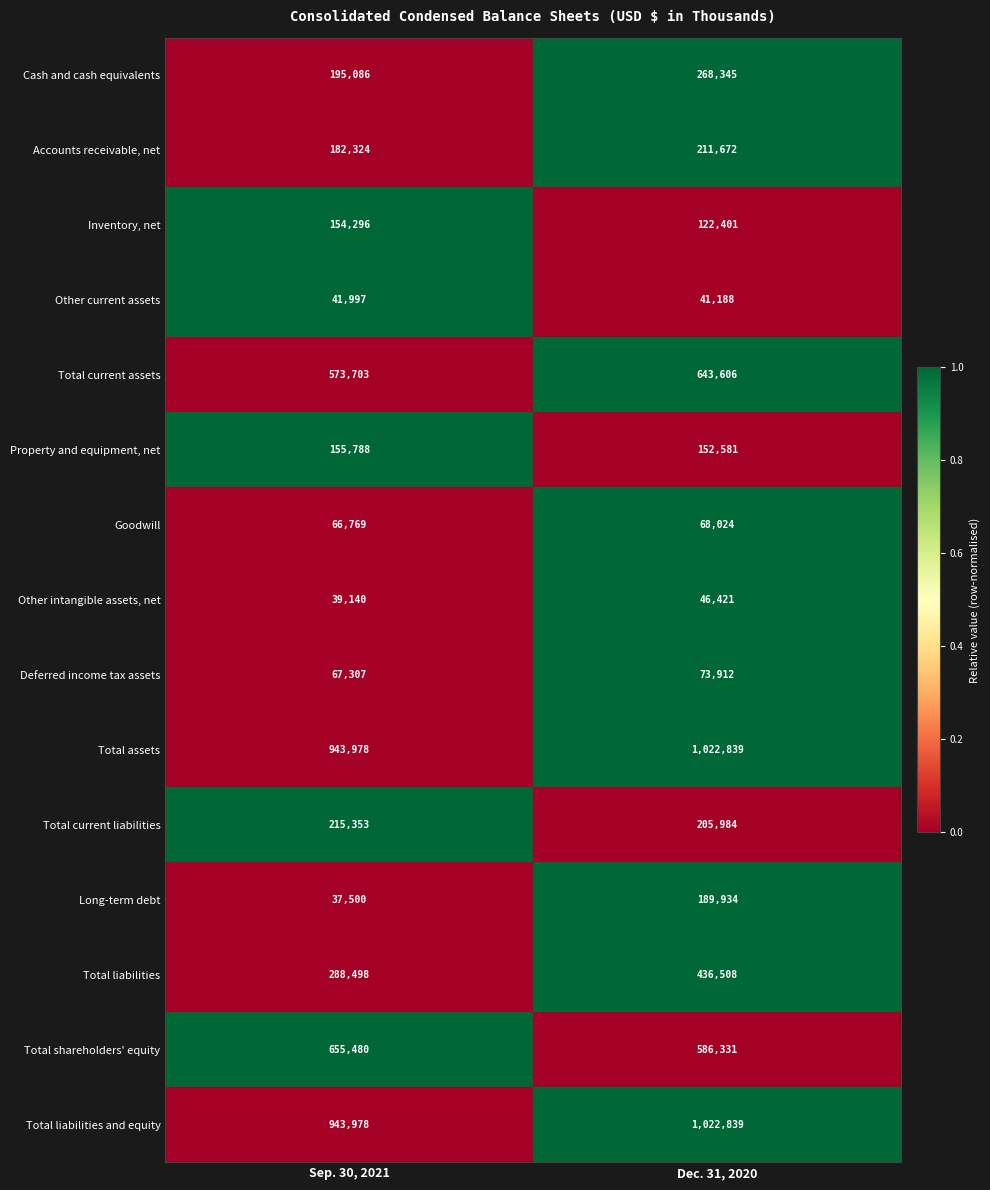

Where is Cash and cash equivalents nearest to the value 231715?

Sep. 30, 2021